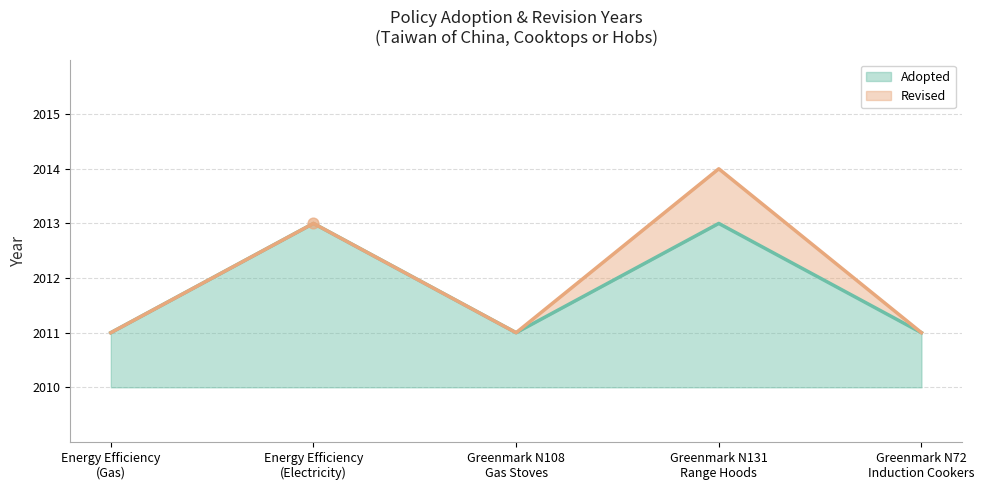

What is the ratio of the value at Energy Efficiency
(Gas) to the value at Greenmark N131
Range Hoods?

1.0